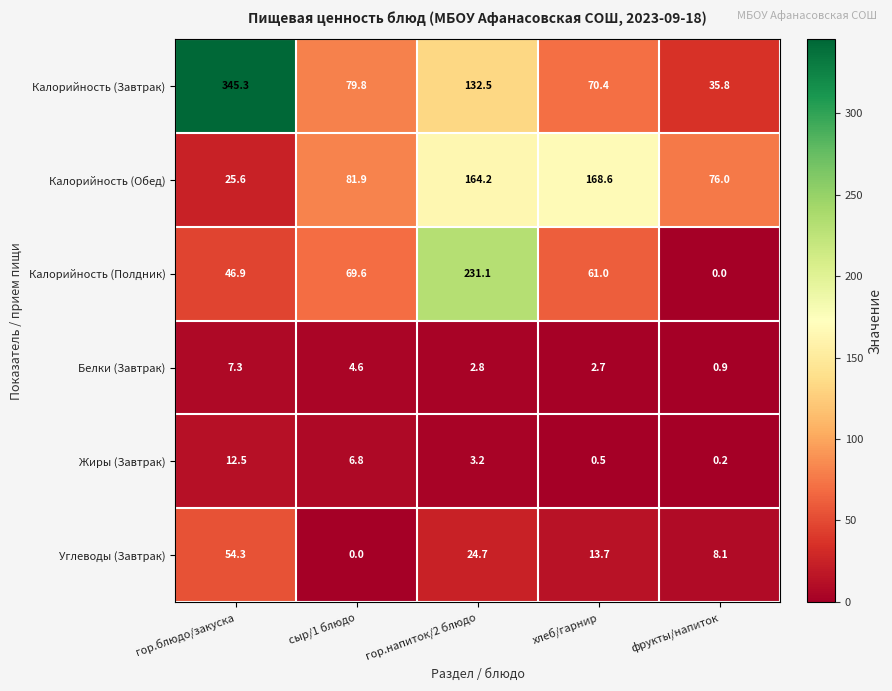

Is it true that Углеводы (Завтрак) equals 32.8 at гор.напиток/2 блюдо?

False